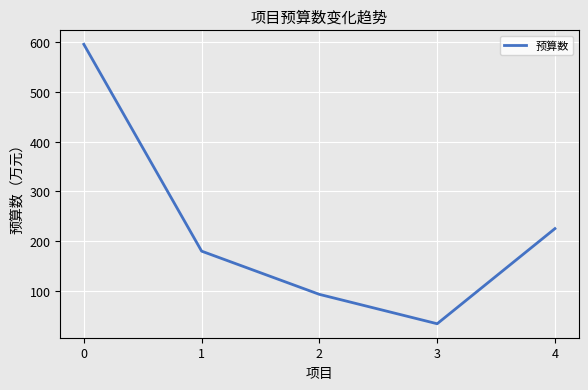

What is the difference between the maximum and minimum values?

562.0